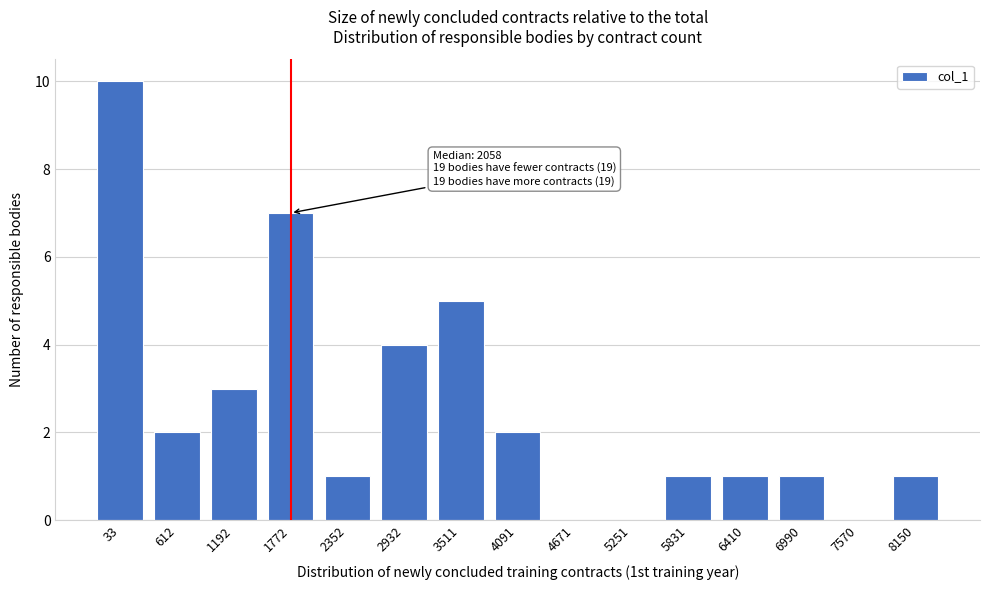

Reading left to right, extract all data points from this chart.

33=10	612=2	1192=3	1772=7	2352=1	2932=4	3511=5	4091=2	4671=0	5251=0	5831=1	6410=1	6990=1	7570=0	8150=1